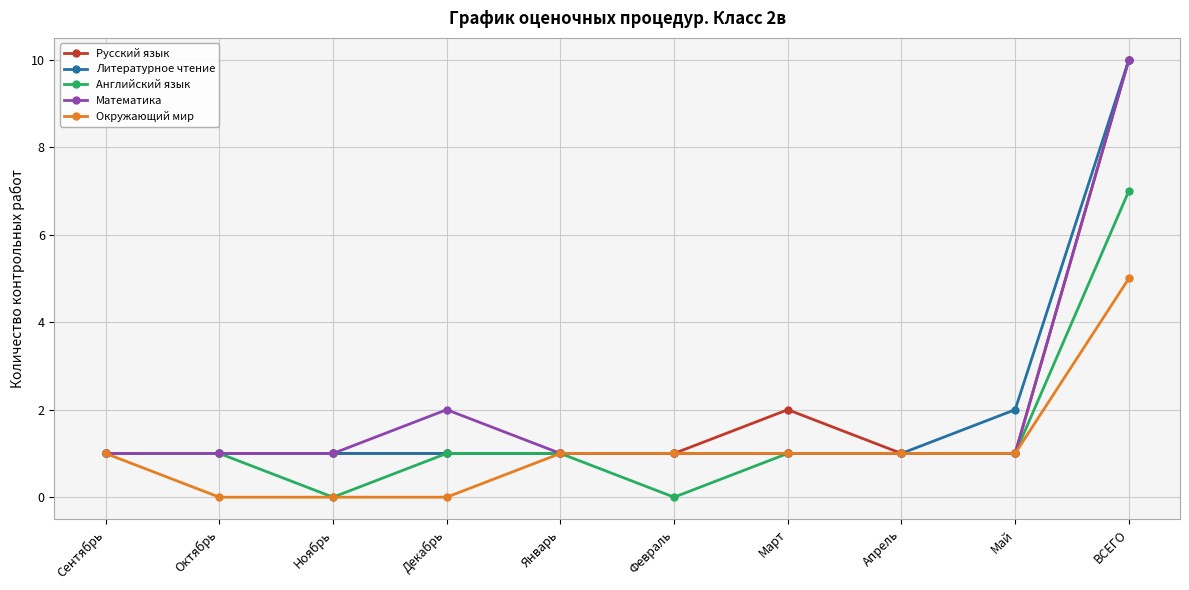

What is the highest value of the Литературное чтение series?

10